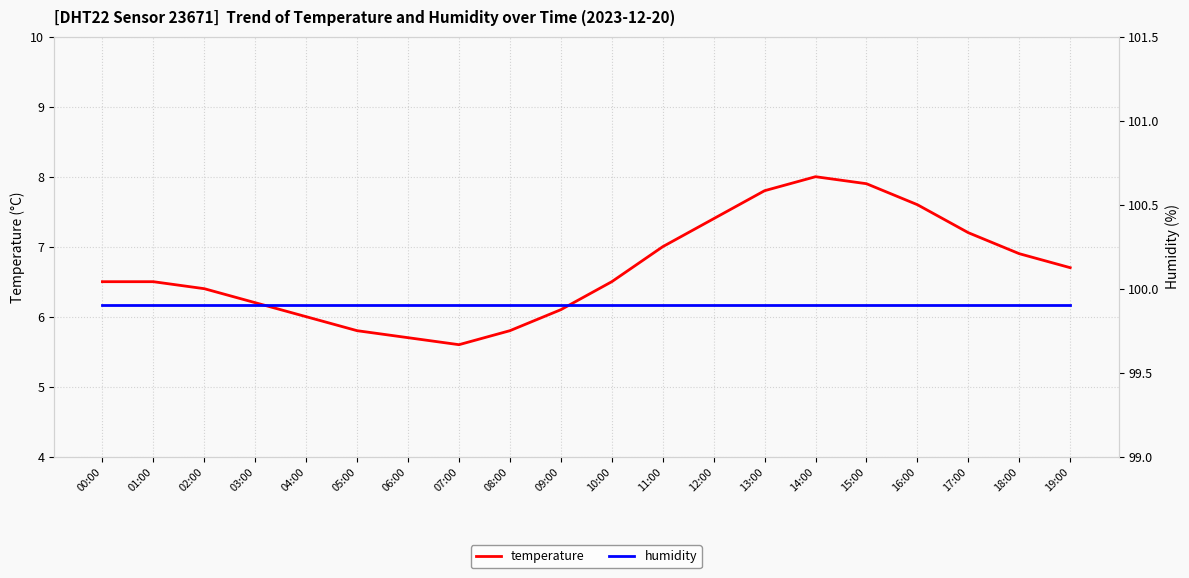

Is the value of humidity at 19:00 greater than the value of temperature at 03:00?

Yes